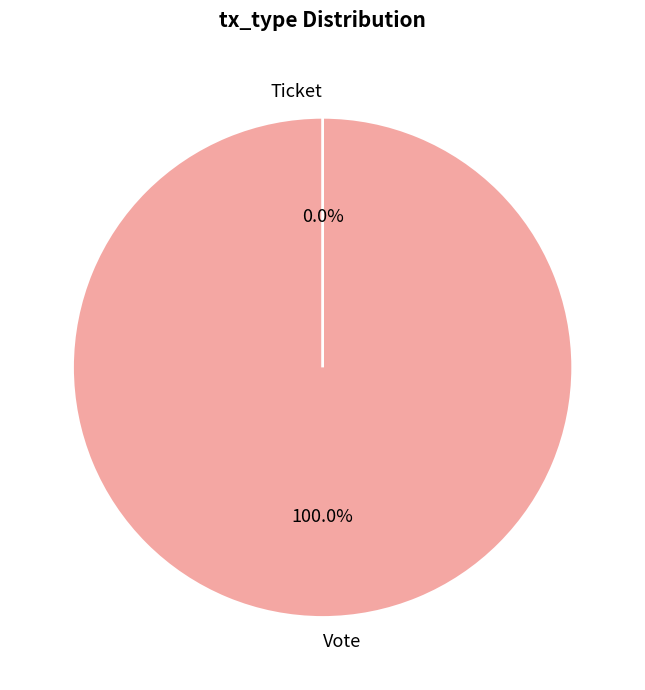

What is the change in value from Vote to Ticket?

-1